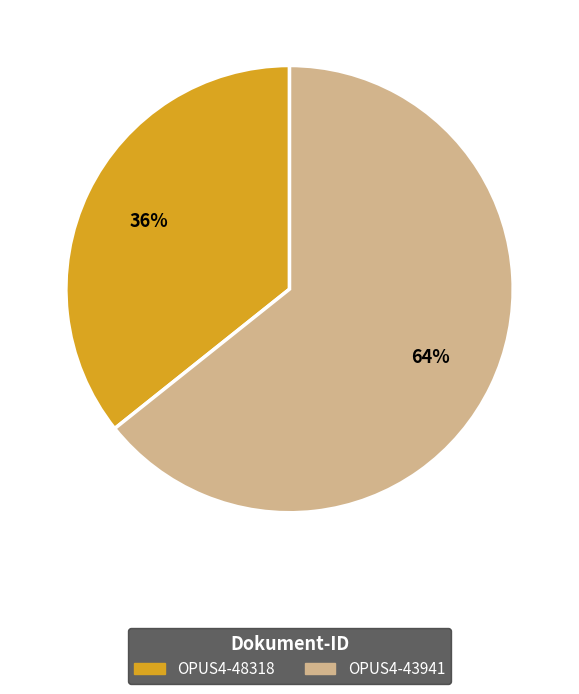

To the nearest percent, what is the combined percentage of OPUS4-48318 and OPUS4-43941?

100%